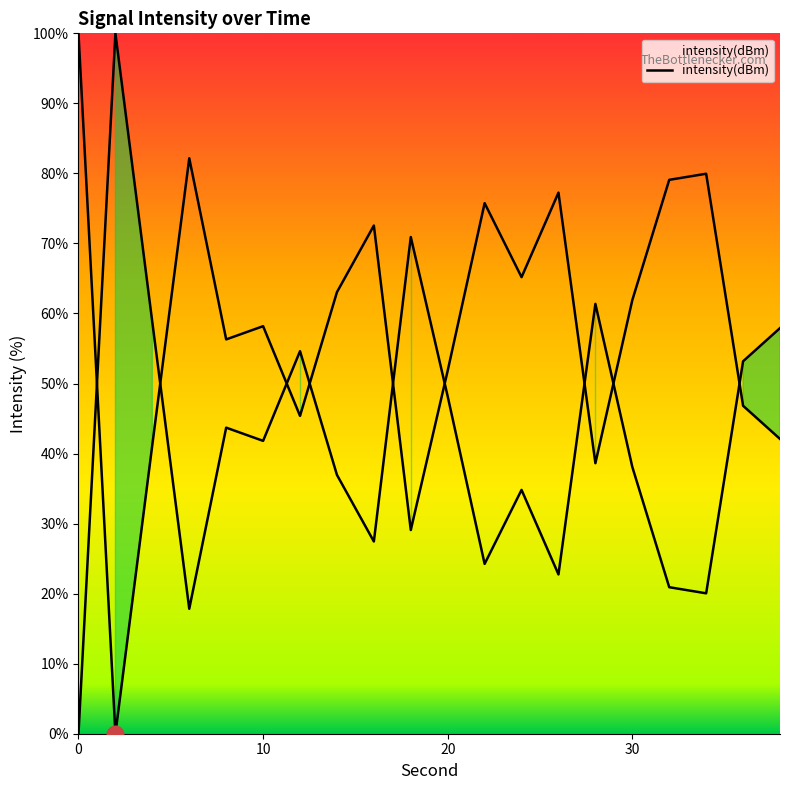

What is the difference between the values at 30 and 16?

10.6